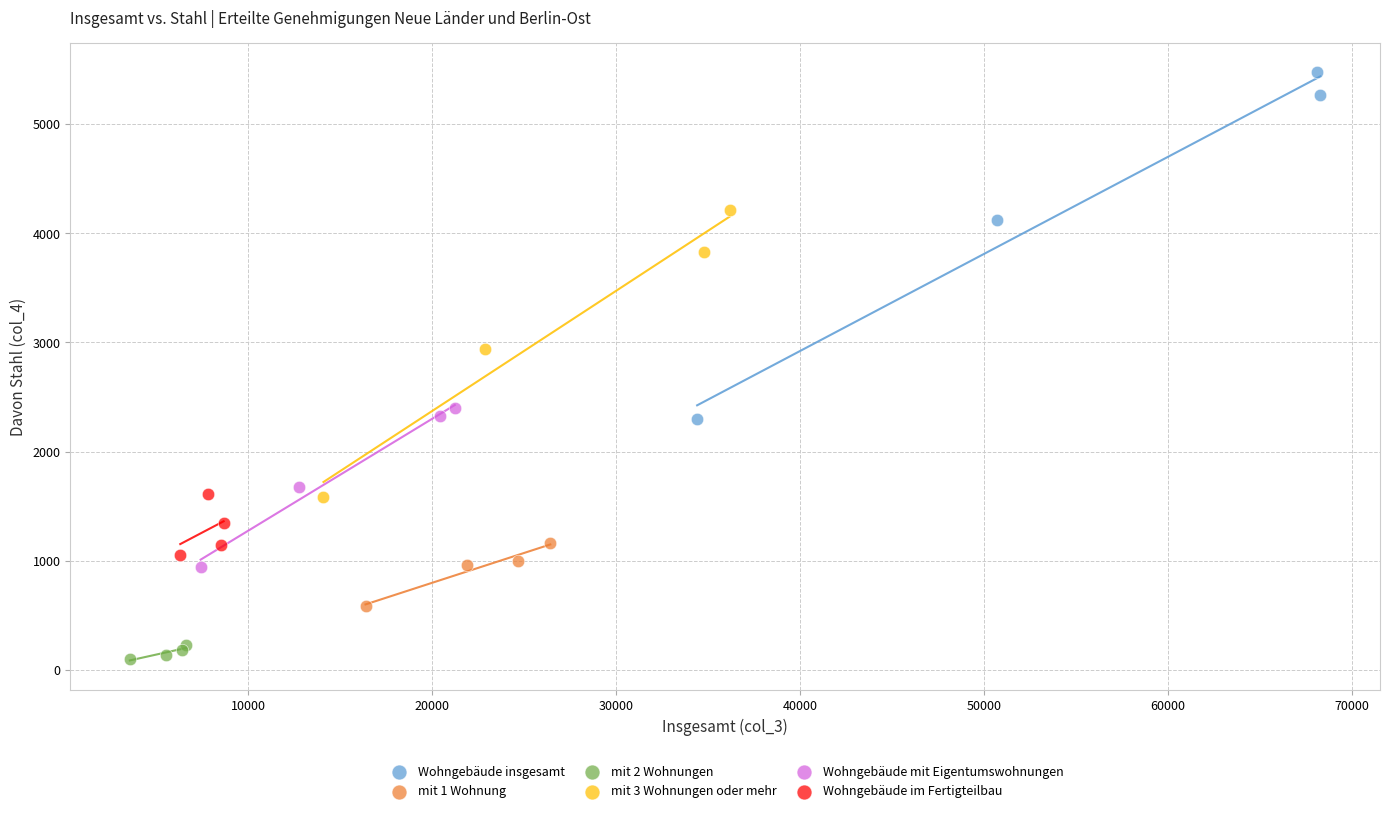

Which series has the widest spread of Y values?

Wohngebäude insgesamt